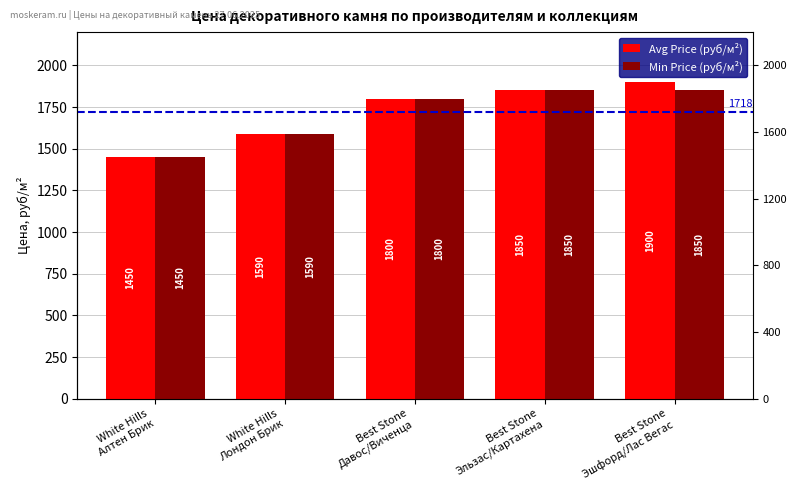

What are all the series names shown in the legend?

Avg Price (руб/м²), Min Price (руб/м²)